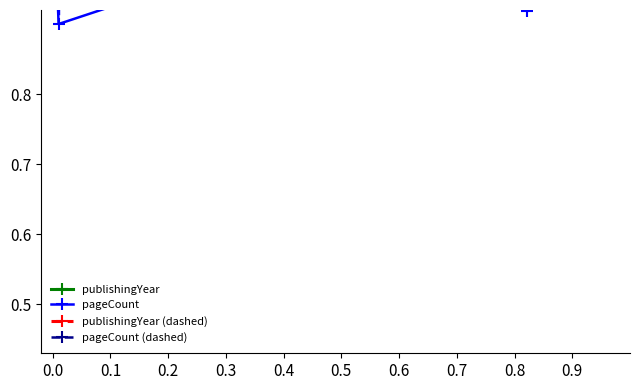

What is the sum of the publishingYear (dashed) values at 0.7 and 0.6?

2.7